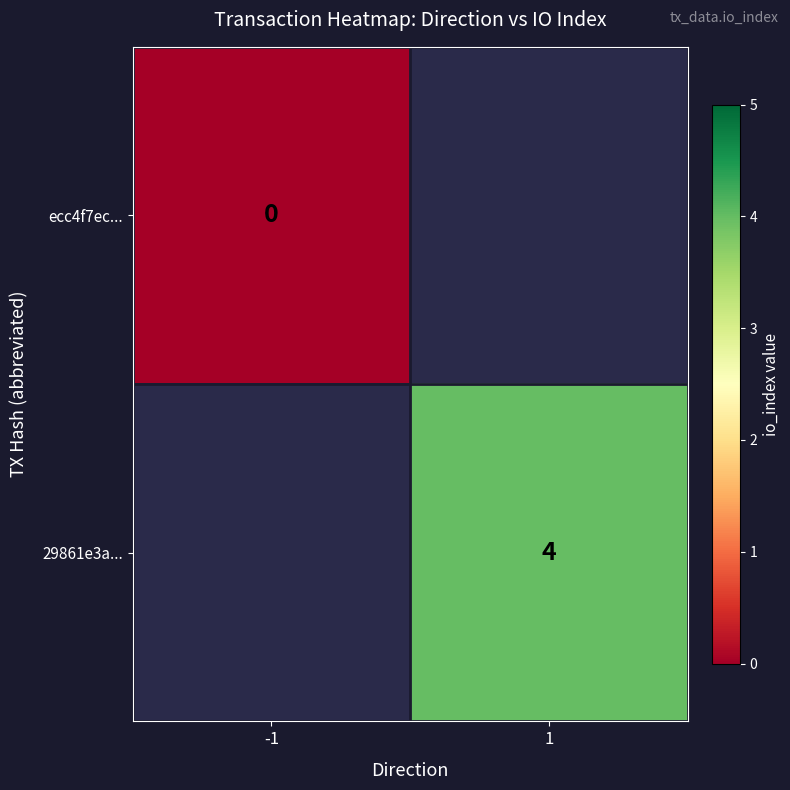

The 29861e3a... series shows 6 at 1. True or false?

False